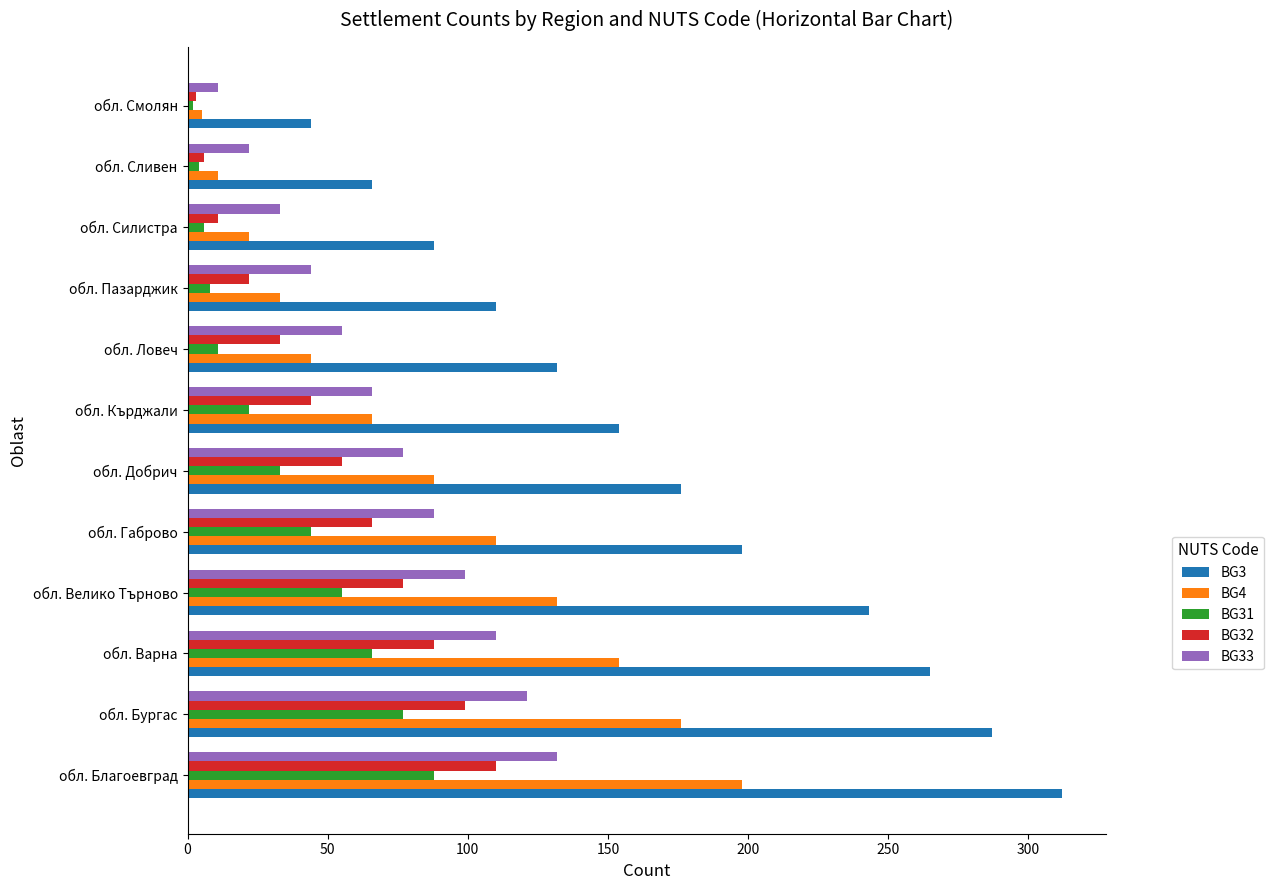

Which category has the lowest value in the BG3 series?

обл. Смолян